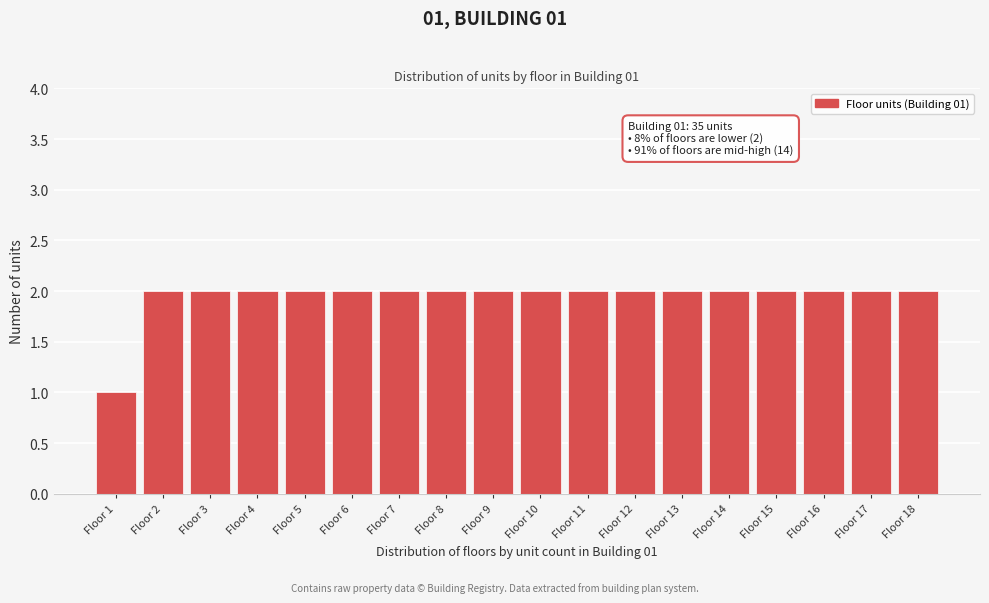

Reading right to left, what are all the values shown in this chart?

2	2	2	2	2	2	2	2	2	2	2	2	2	2	2	2	2	1